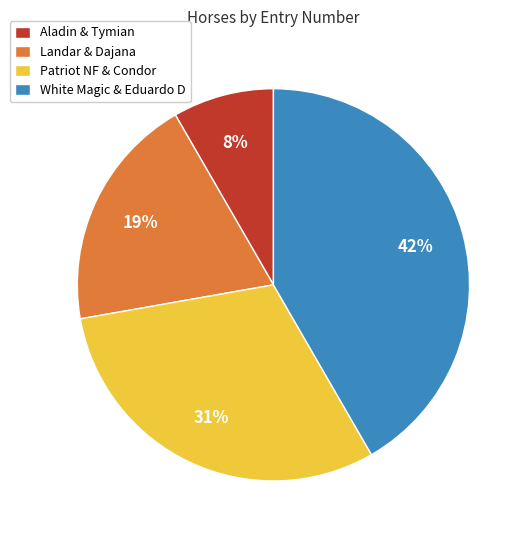

To the nearest percent, what portion does Patriot NF & Condor represent?

31%